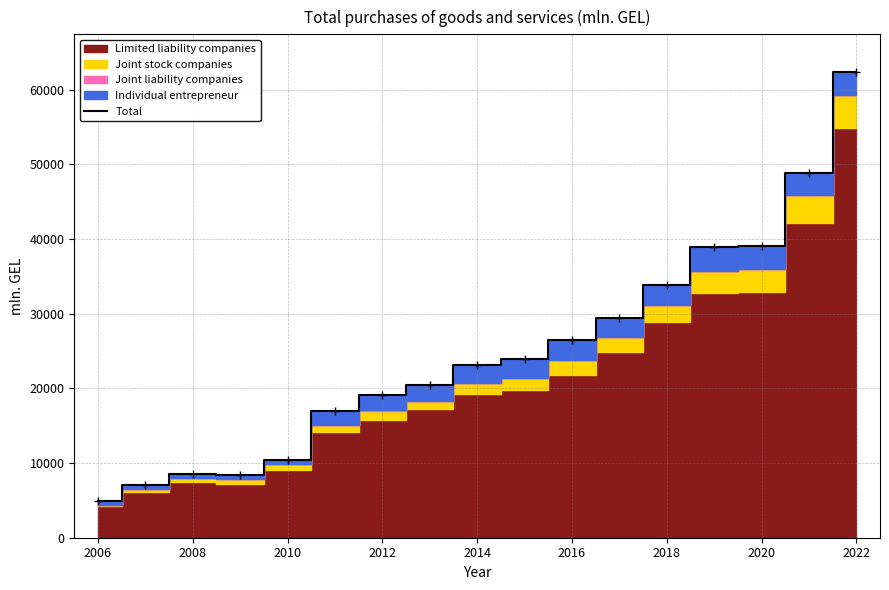

Count the number of values greater than 23072.

9